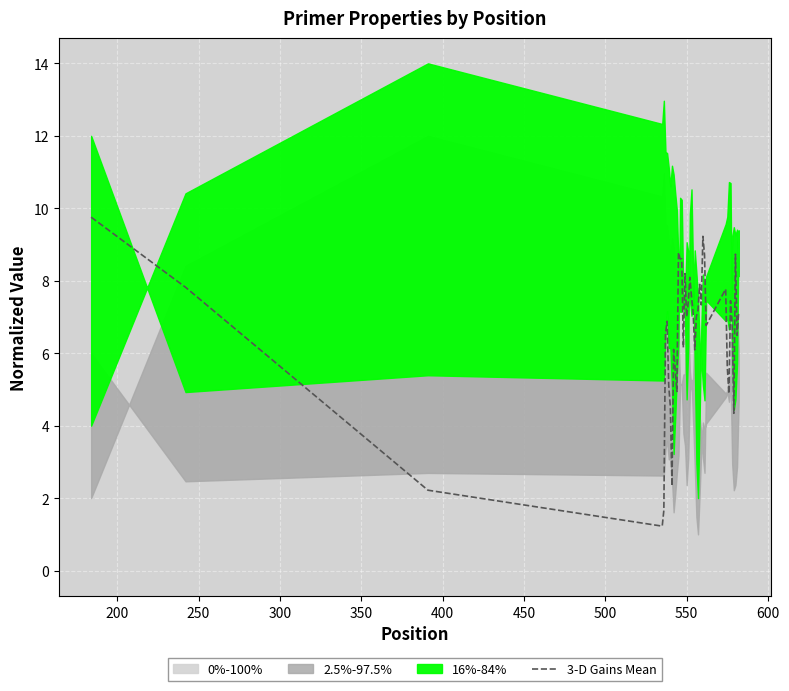

What is the highest value of the 3-D Gains Mean series?

9.8